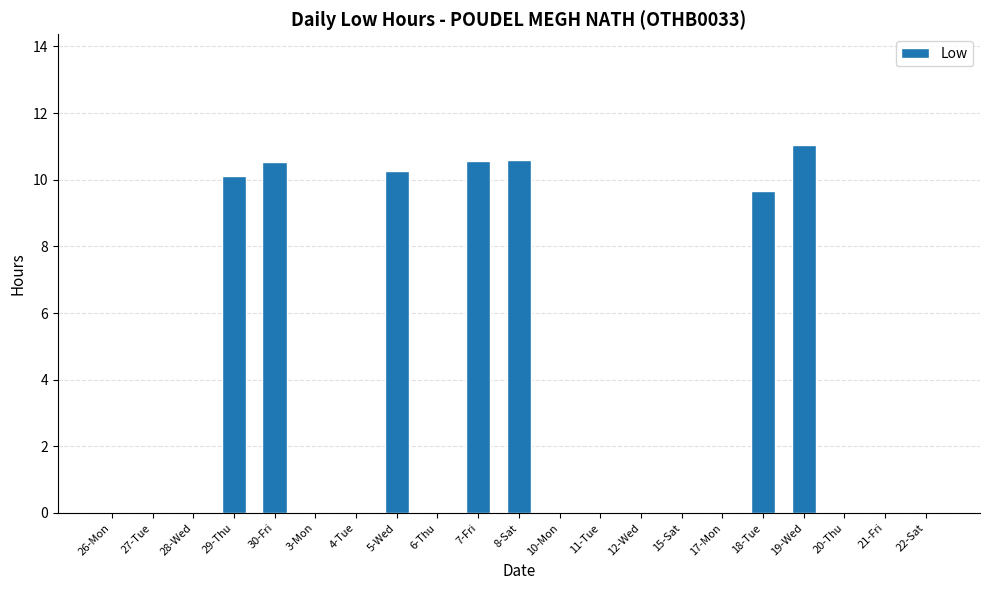

How many data points does each series have?

21